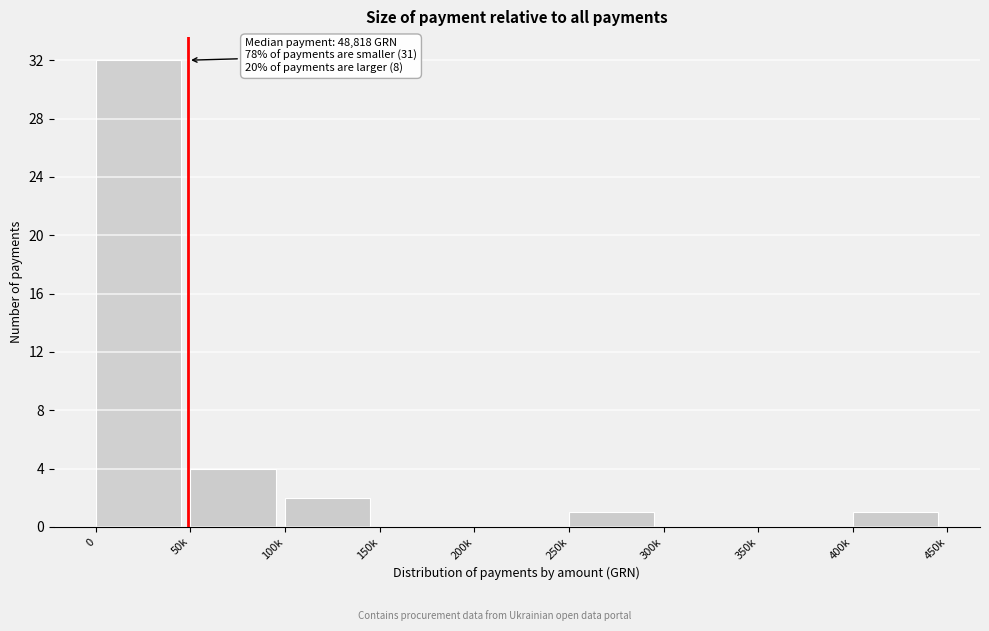

Reading right to left, list all the values displayed in this chart.

400k=1	350k=0	300k=0	250k=1	200k=0	150k=0	100k=2	50k=4	0=32